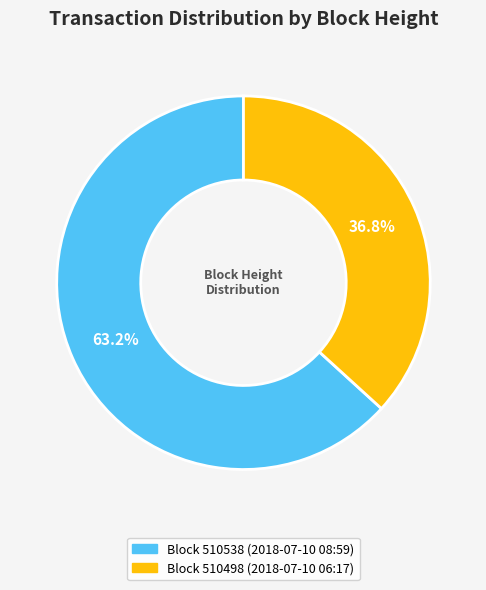

What is the smallest slice in the pie chart?

Block 510498 (2018-07-10 06:17)